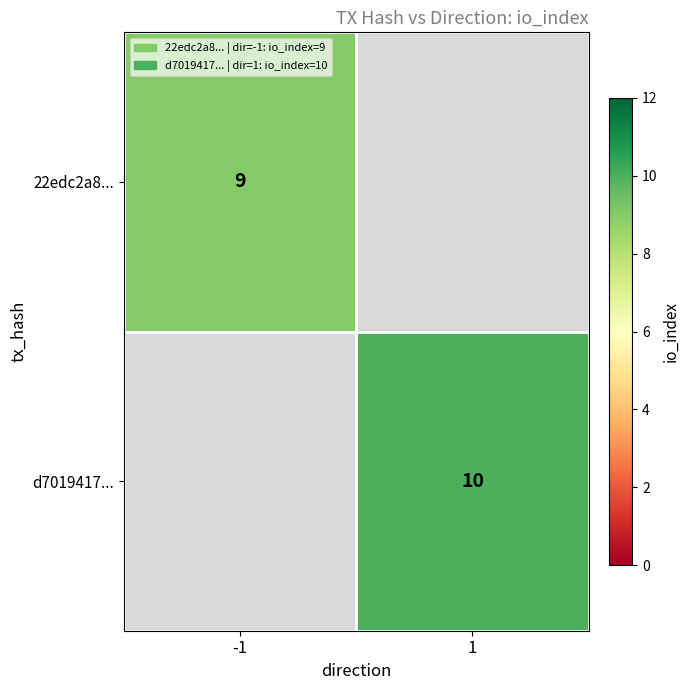

The value of 22edc2a8... at -1 is 9. True or false?

True